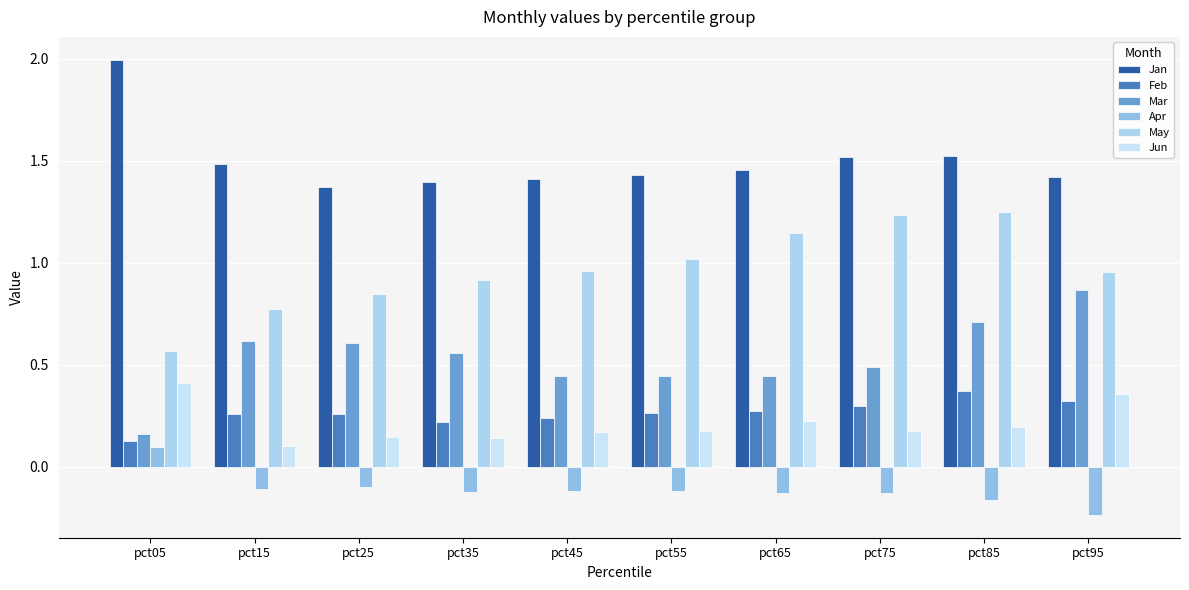

Is it true that Apr equals -0.3 at pct85?

False